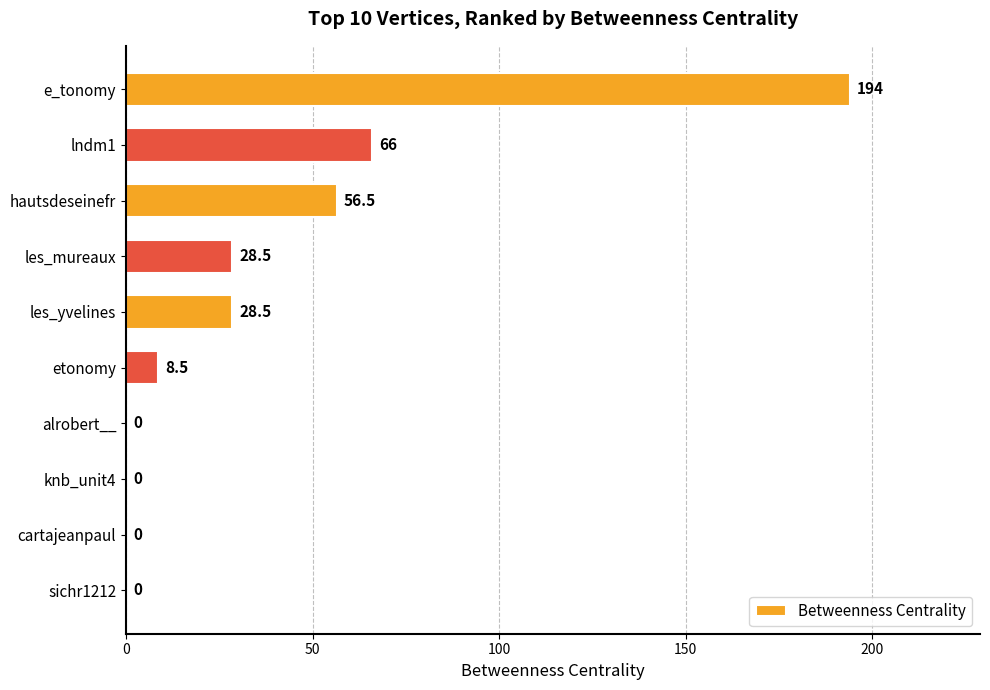

The value at etonomy is 8.5. True or false?

True